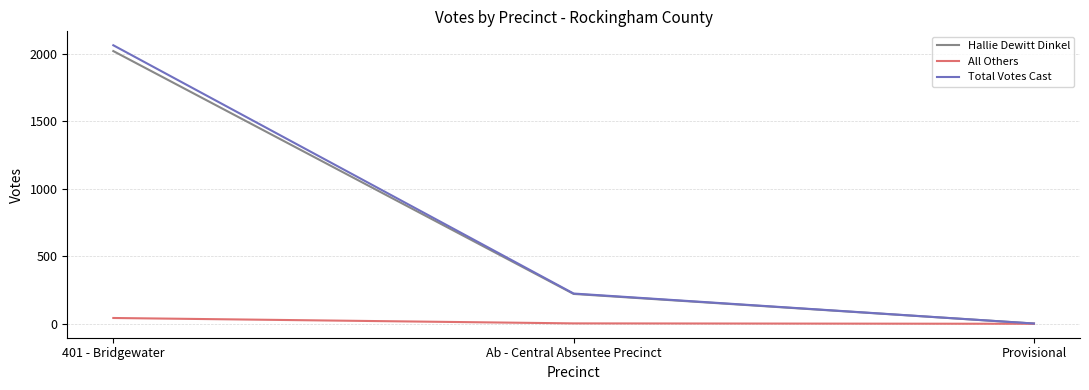

At which label is All Others closest to 21?

Ab - Central Absentee Precinct